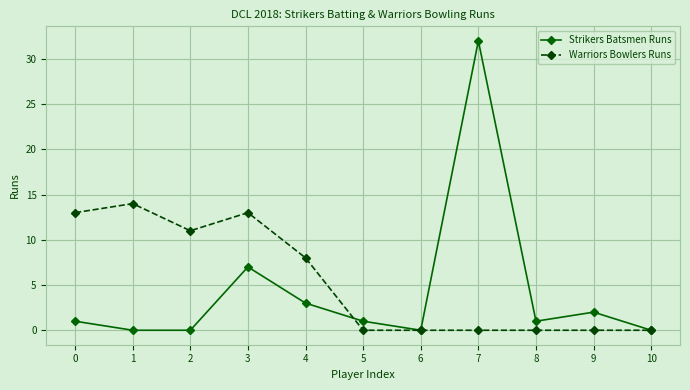

At which category is the sum across all series the highest?

7